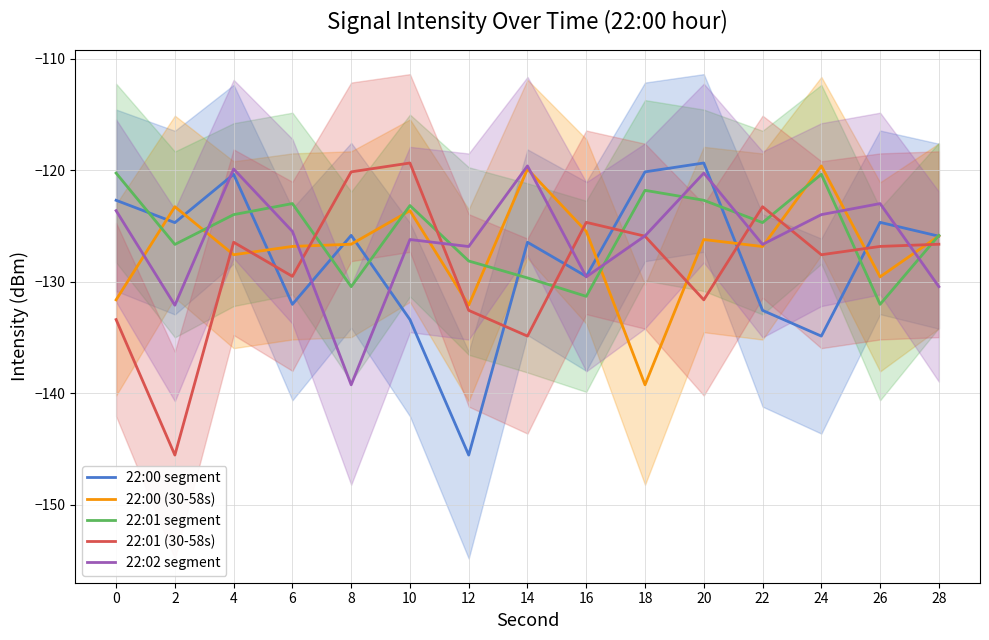

At which label is 22:00 segment closest to -132?

6